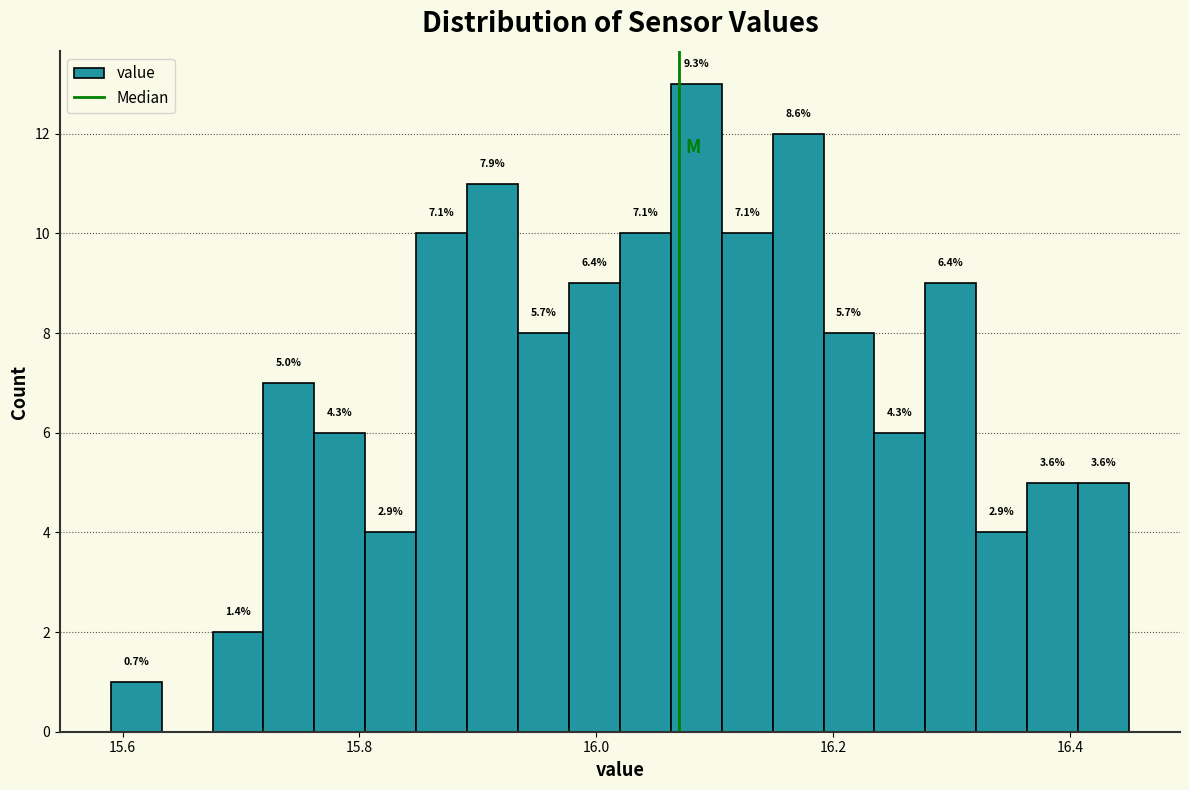

Read against the x-axis, roughly where is the centre of the tallest bar?

16.08